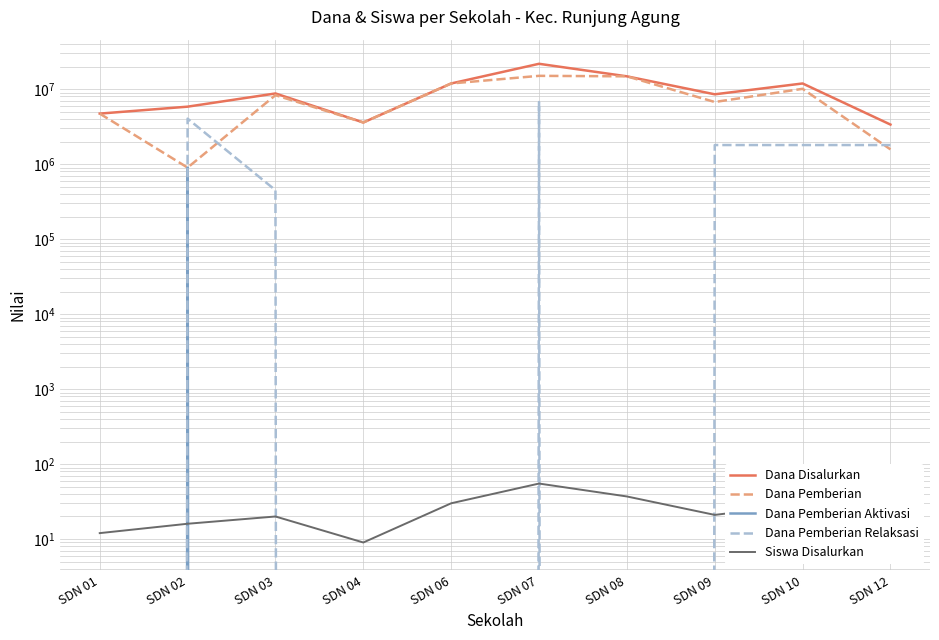

True or false: Dana Pemberian Aktivasi has more than 2 interior local peaks.

False